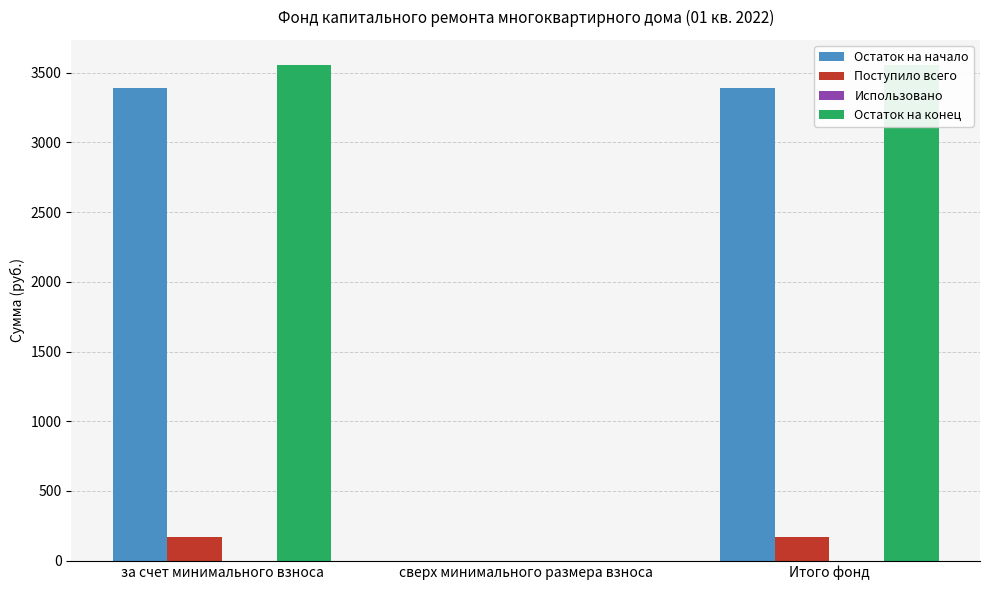

Which series has the widest spread of values?

Остаток на конец